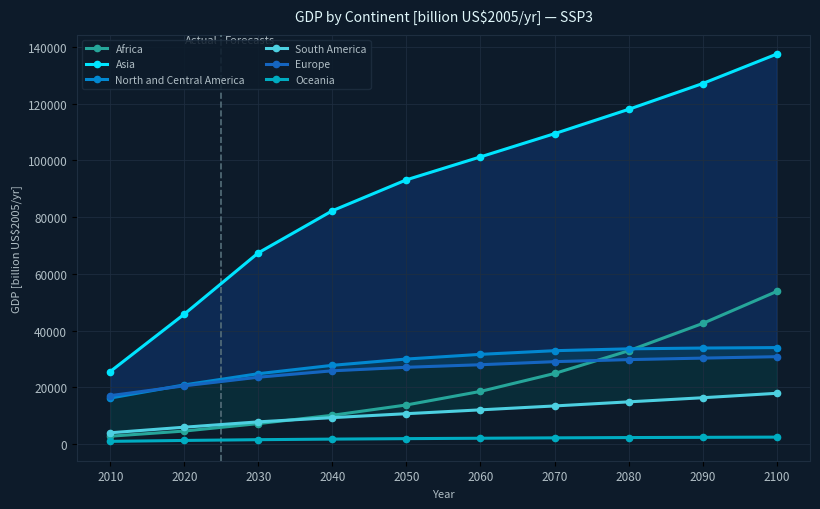

What is the spread (max minus min) of values at 2060?

99179.0